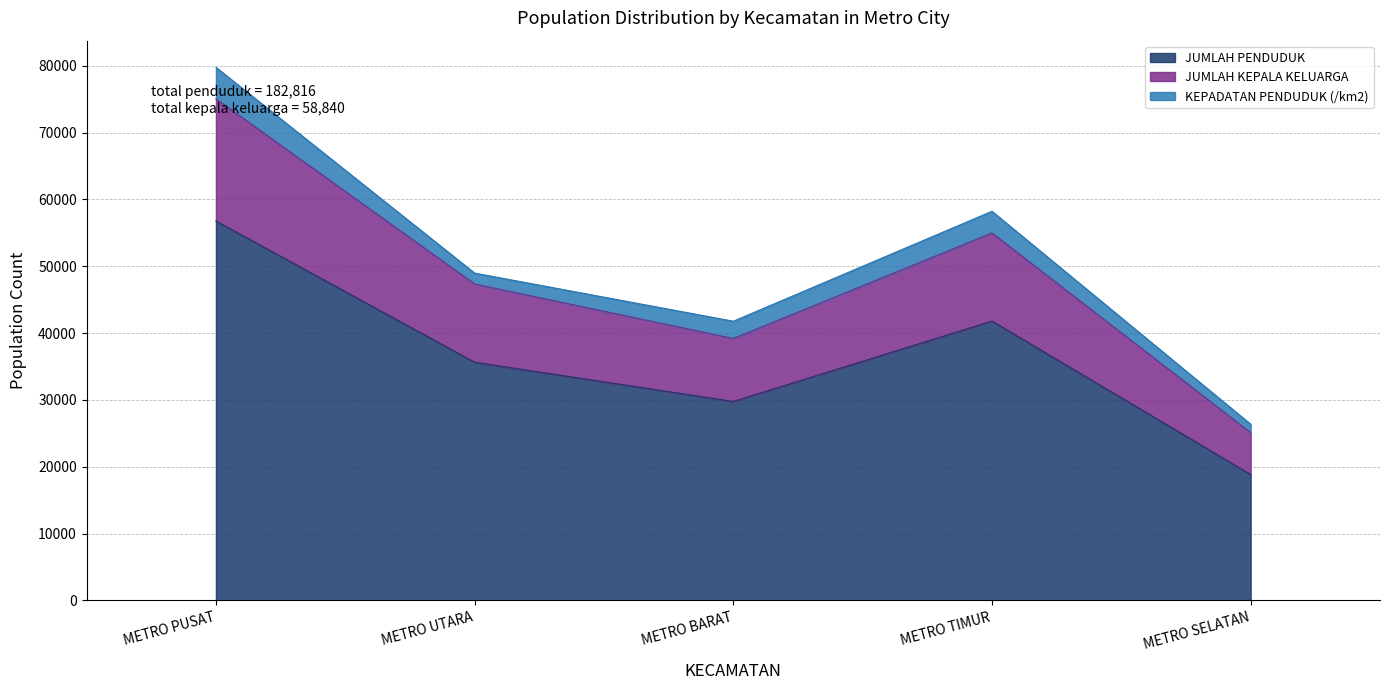

At which label is JUMLAH PENDUDUK closest to 37807?

METRO UTARA